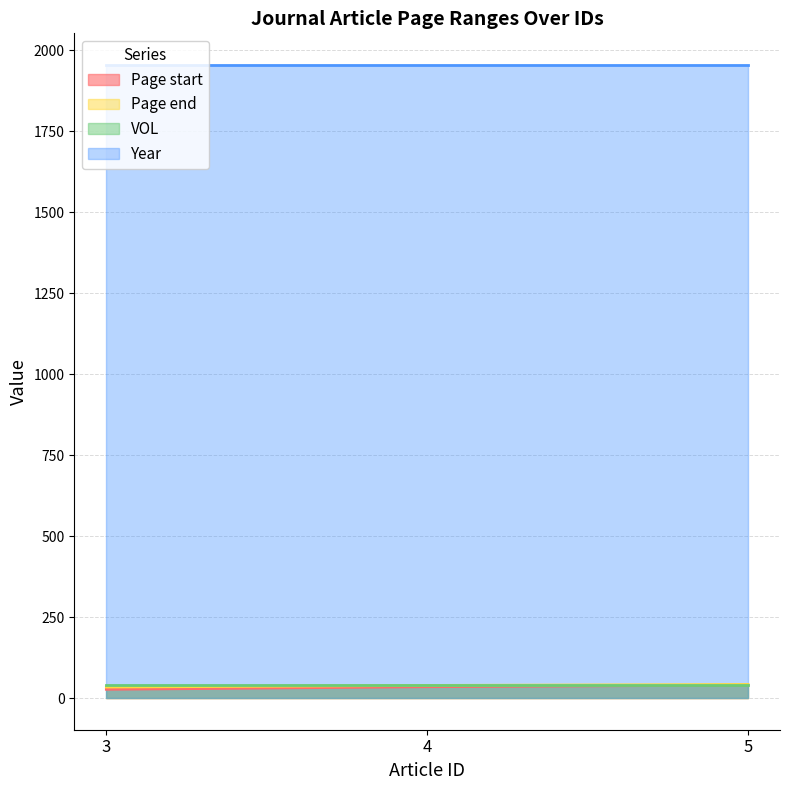

At which label does Page end first exceed 39?

5